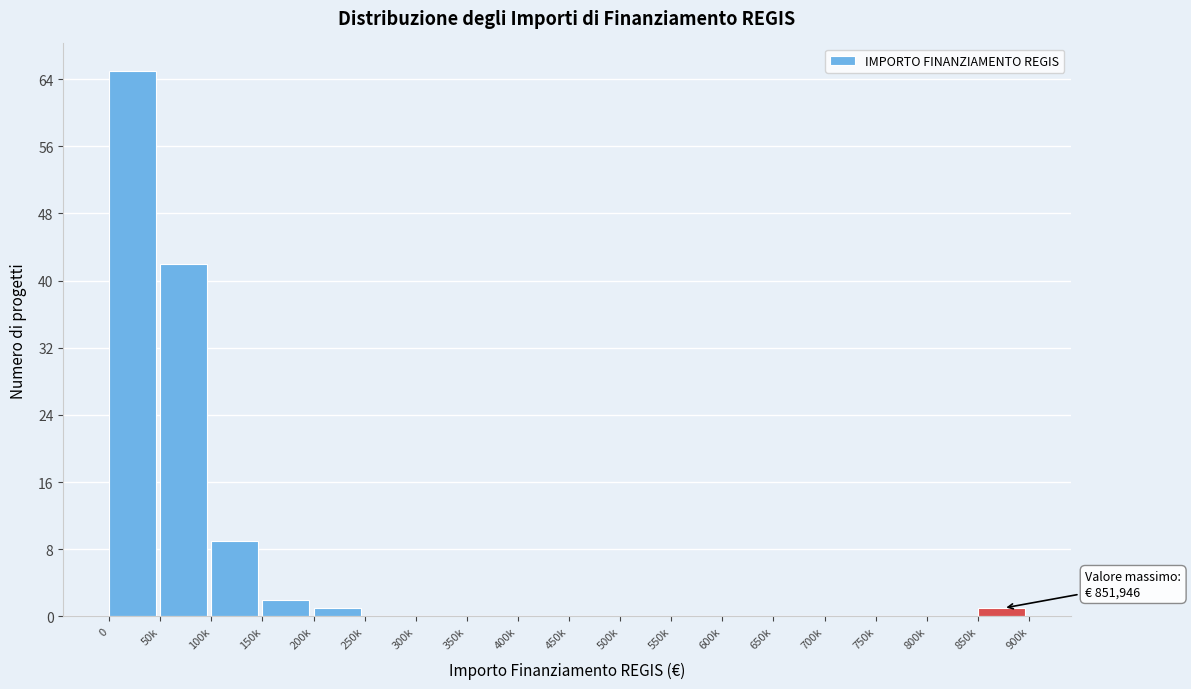

Reading right to left, list all the values displayed in this chart.

850k=1	800k=0	750k=0	700k=0	650k=0	600k=0	550k=0	500k=0	450k=0	400k=0	350k=0	300k=0	250k=0	200k=1	150k=2	100k=9	50k=42	0=65